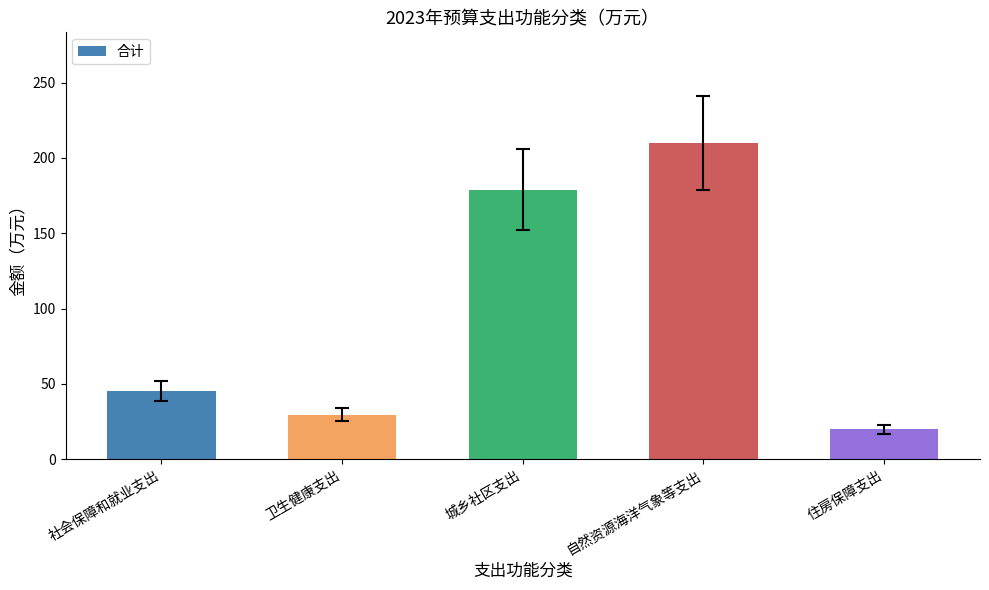

What is the ratio of the value at 城乡社区支出 to the value at 社会保障和就业支出?

3.9